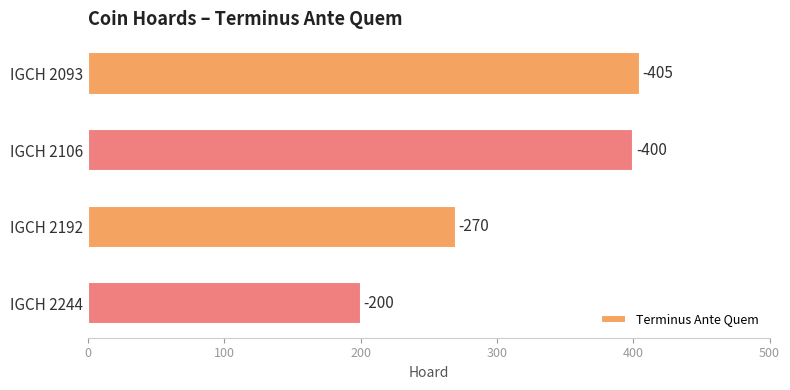

Are the bars horizontal?

Yes